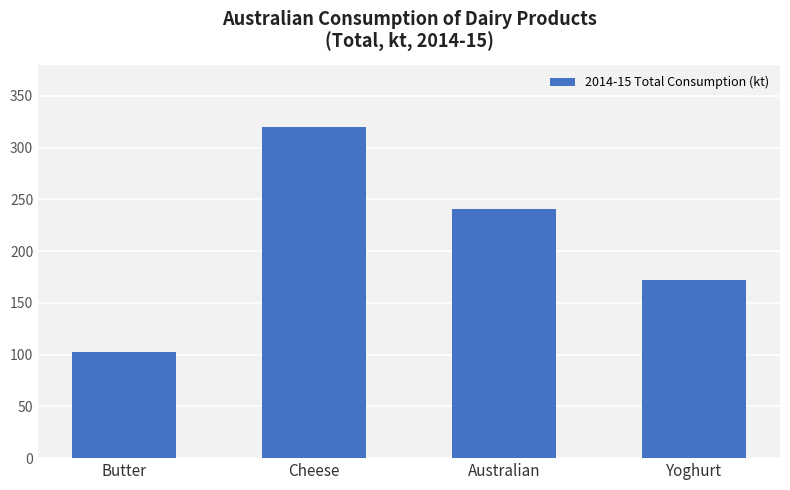

What is the sum of the values at Yoghurt and Butter?

274.3